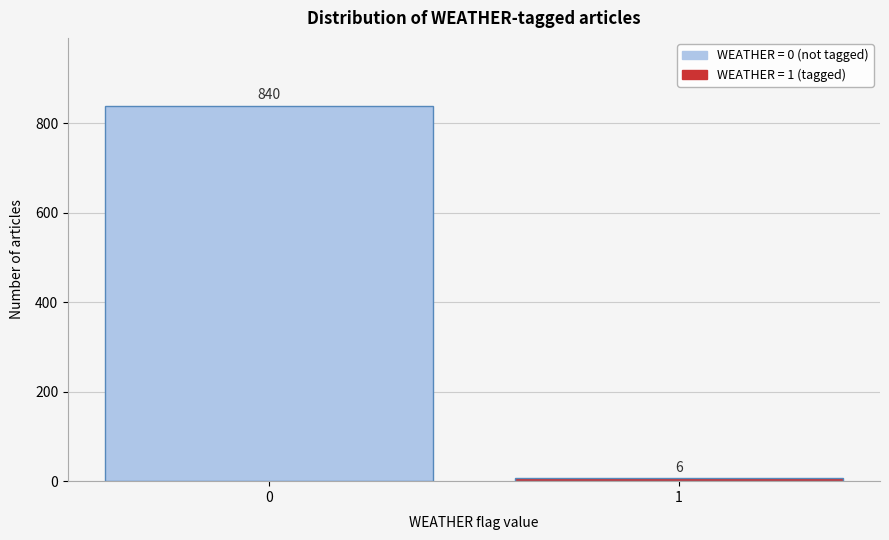

Reading left to right, extract all data points from this chart.

0=840	1=6